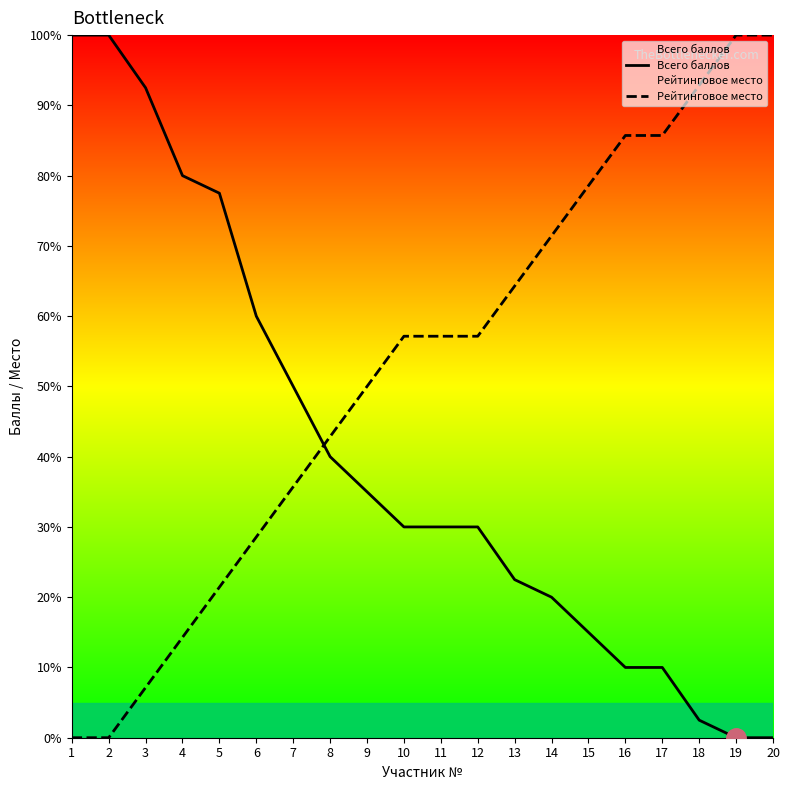

Rank the series at 9 from lowest to highest value.

Всего баллов, Рейтинговое место